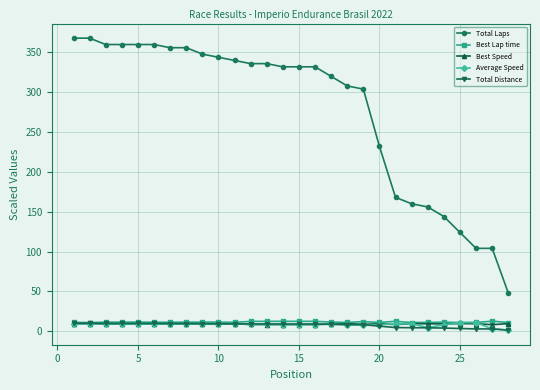

What is the value of the Total Laps point at the 10th from the left?

344.0